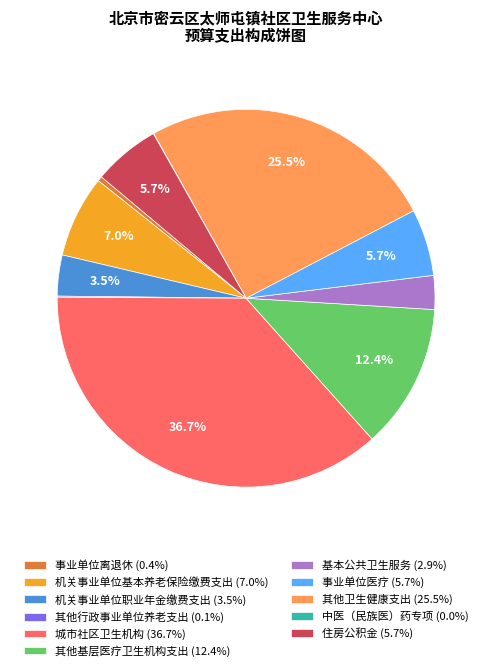

Does 其他基层医疗卫生机构支出 represent more than half of the total?

No